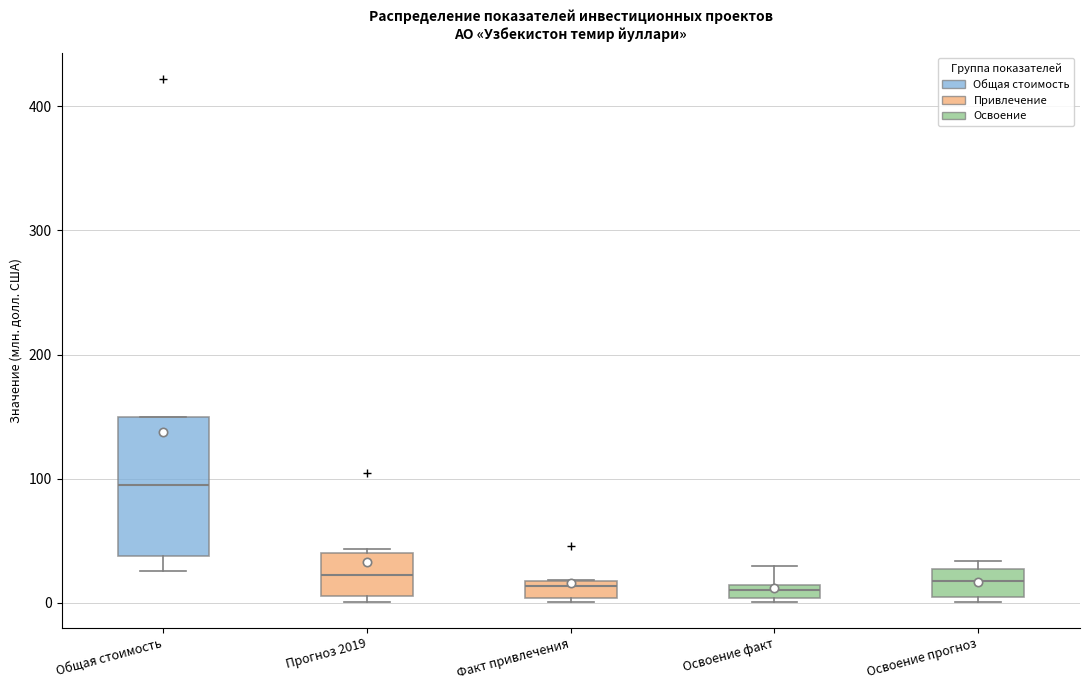

Where is the upper edge of the box for Факт привлечения on the y-axis? The values are not printed on the chart, so give them approximately, as read against the axis.

20